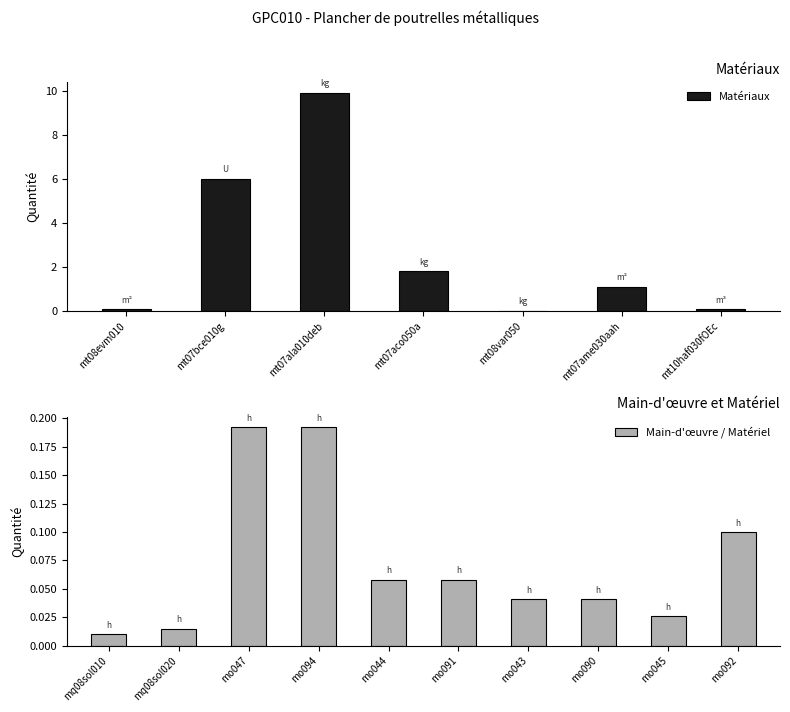

What is the difference between the values at mo043 and mo094?

0.2